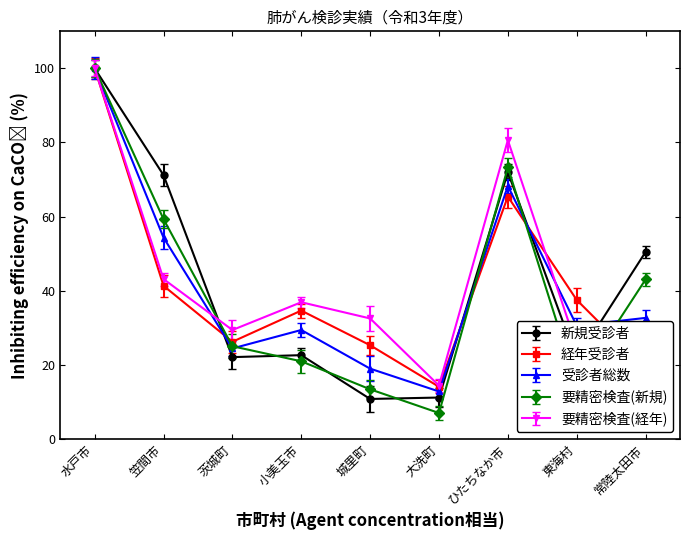

Which category has the lowest value in the 要精密検査(新規) series?

大洗町